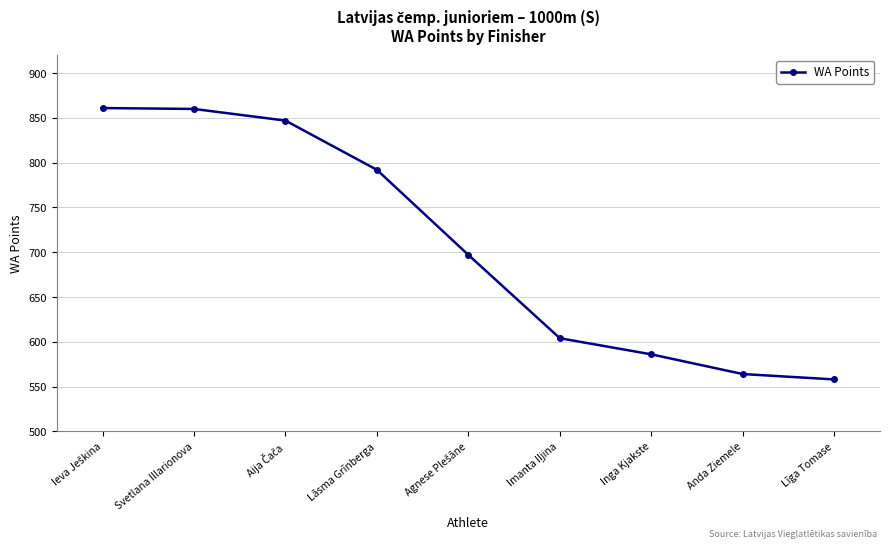

True or false: the data has more than 2 interior local peaks.

False